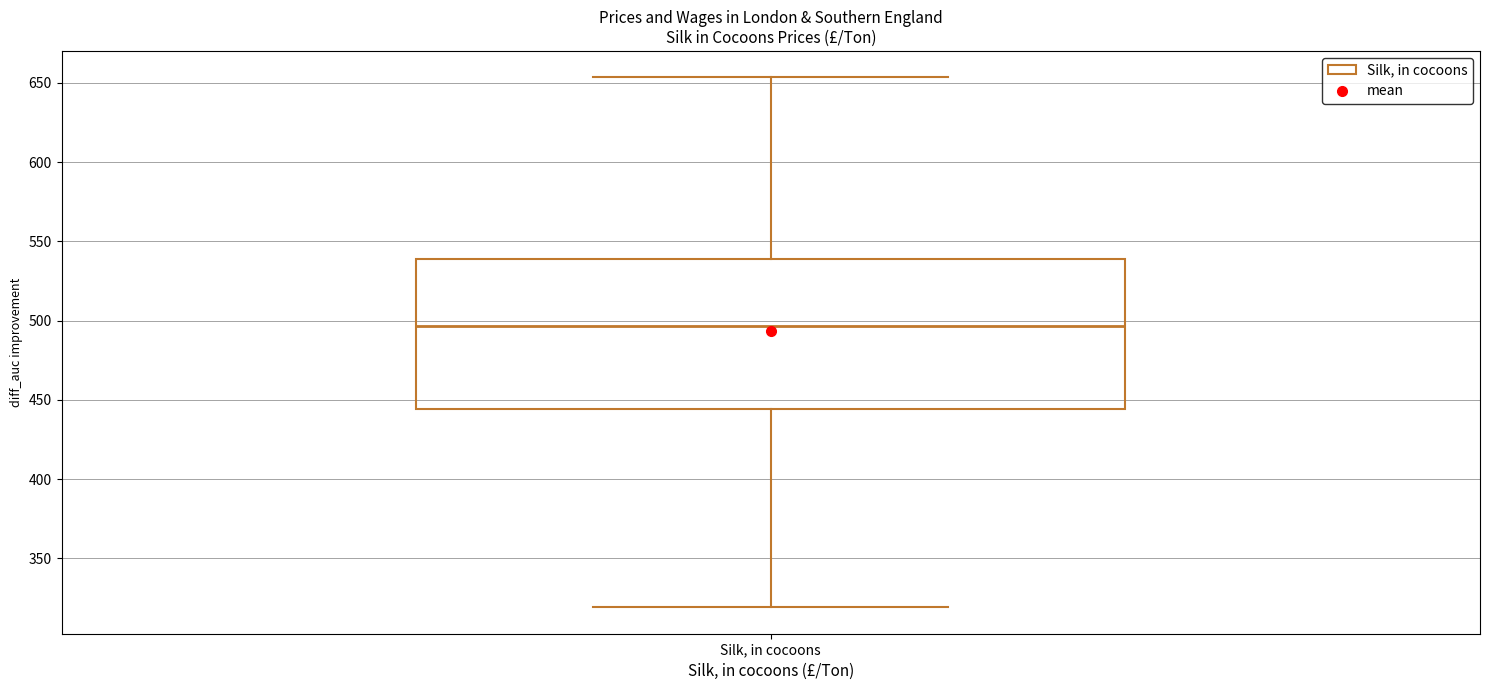

Read this box plot against the y-axis: the position of the median line, the range covered by the box, and the ends of both whiskers. The values are not printed on the chart, so give them approximately, as read against the axis.

median 495, box 445 to 540, whiskers 320 to 655